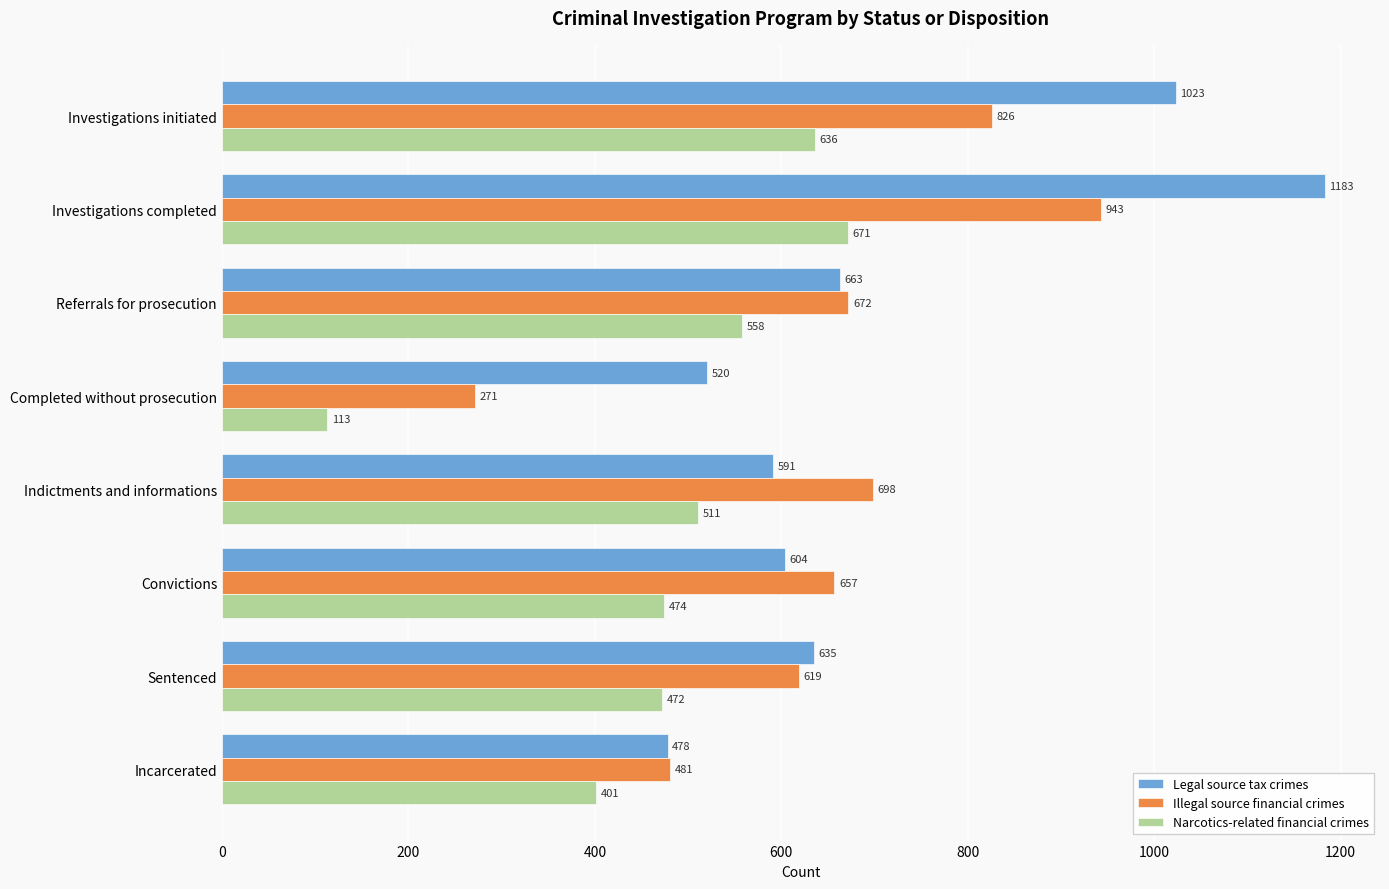

What are all the series names shown in the legend?

Legal source tax crimes, Illegal source financial crimes, Narcotics-related financial crimes